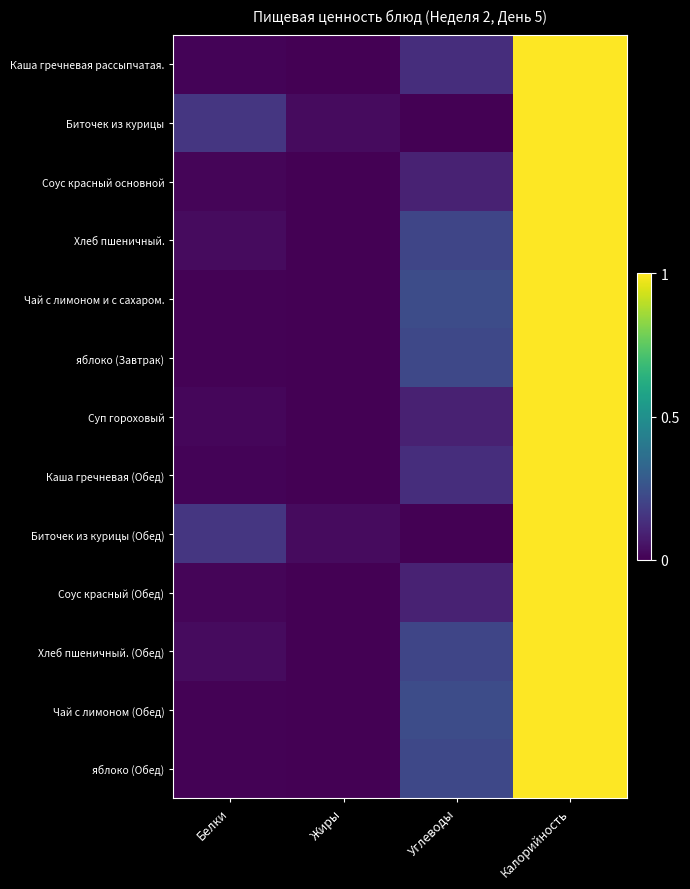

The value of Чай с лимоном и с сахаром. at Белки is 0.0. True or false?

True